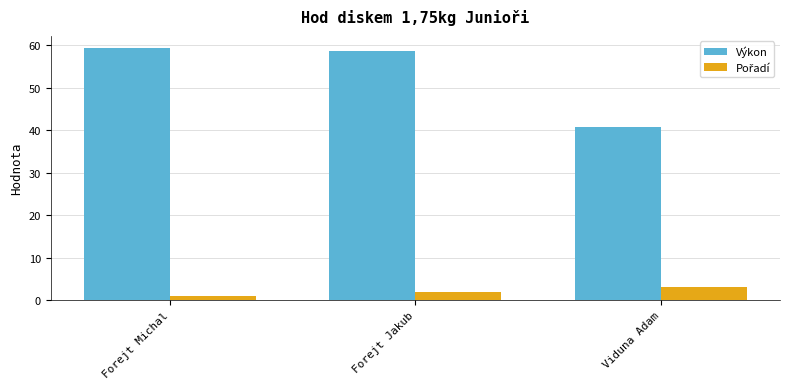

At which label does Výkon first exceed 58?

Forejt Michal